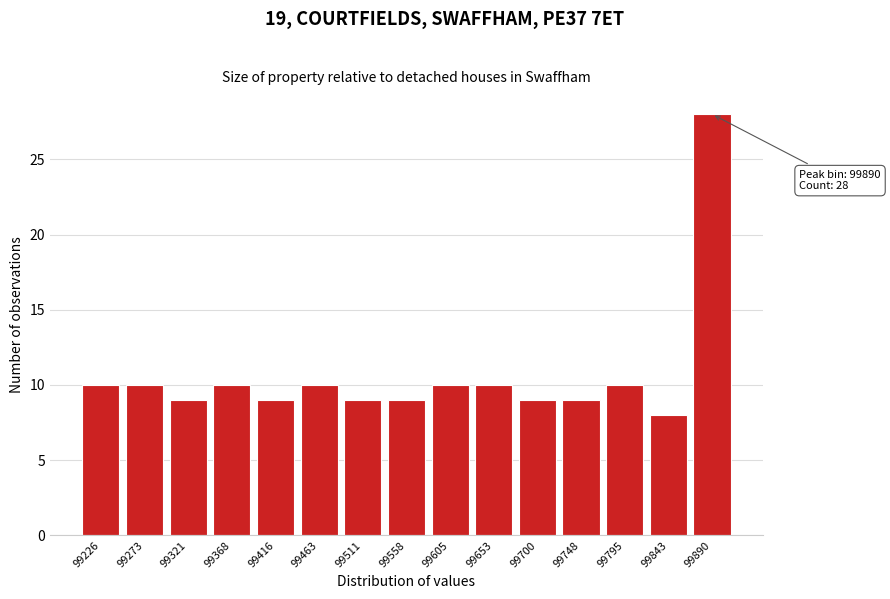

Reading left to right, transcribe all the data shown in this chart.

99226=10	99273=10	99321=9	99368=10	99416=9	99463=10	99511=9	99558=9	99605=10	99653=10	99700=9	99748=9	99795=10	99843=8	99890=28